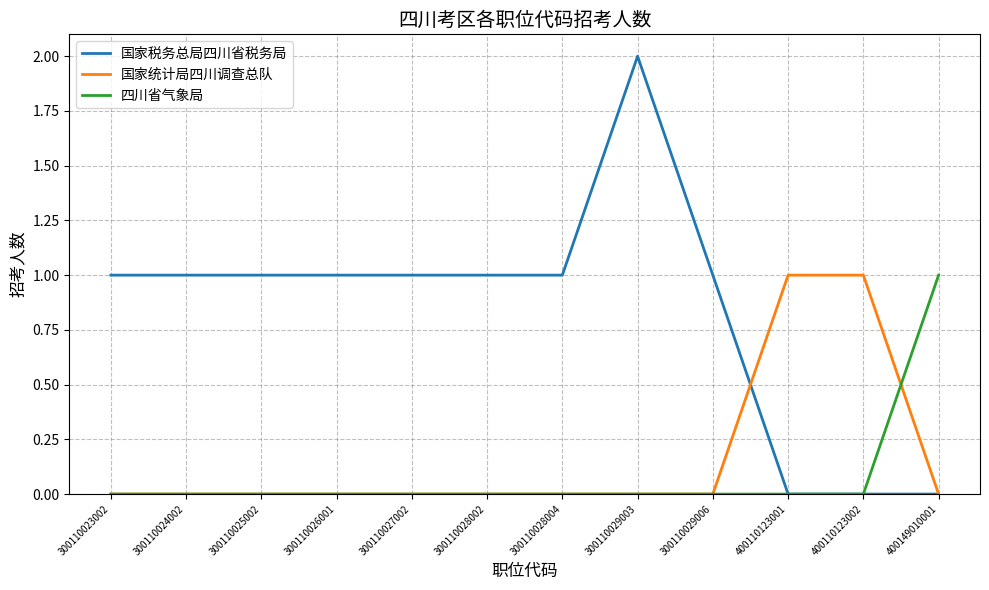

What is the sum of all 国家税务总局四川省税务局 values?

10